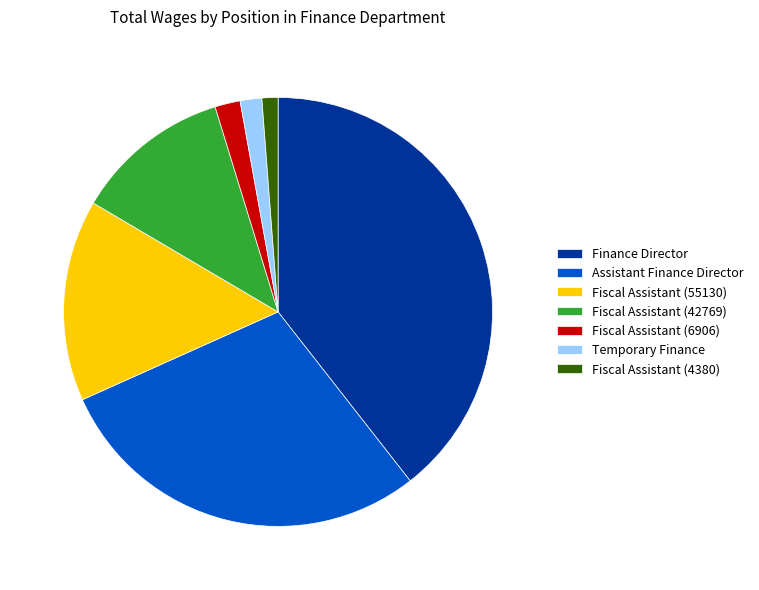

Combined, do Assistant Finance Director and Fiscal Assistant (4380) account for over 50%?

No